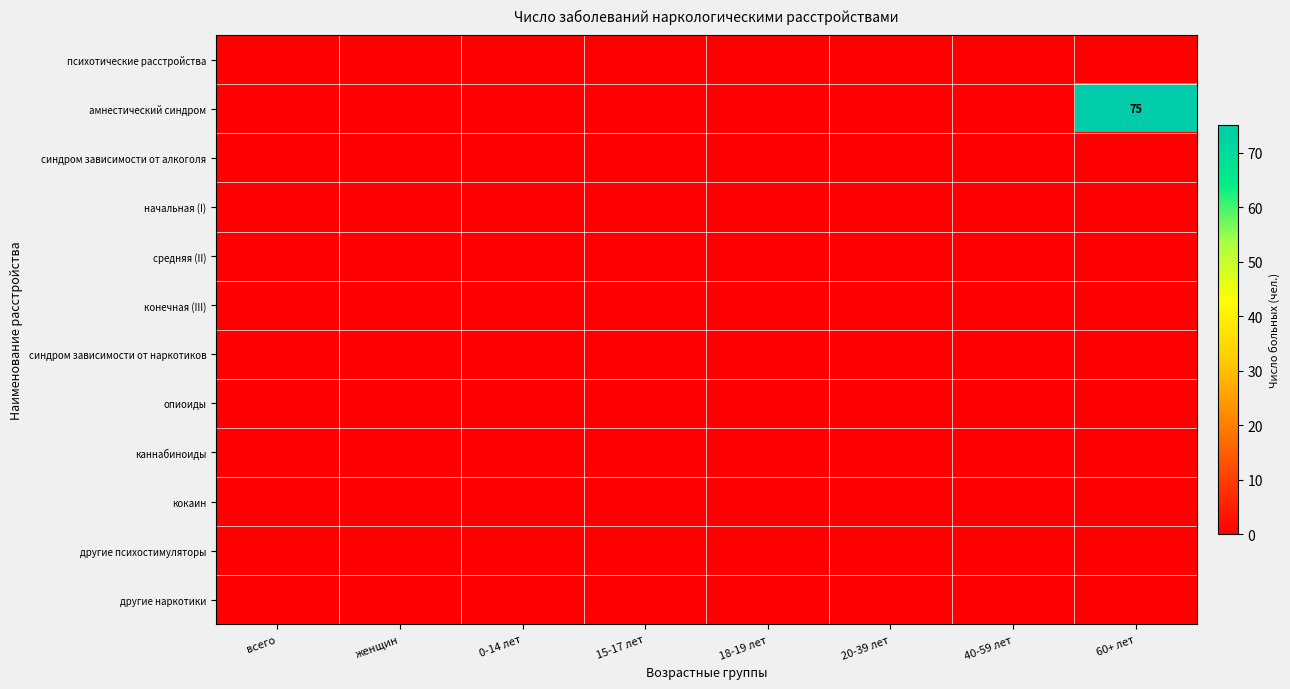

Between 15-17 лет and 20-39 лет, which is larger?

15-17 лет